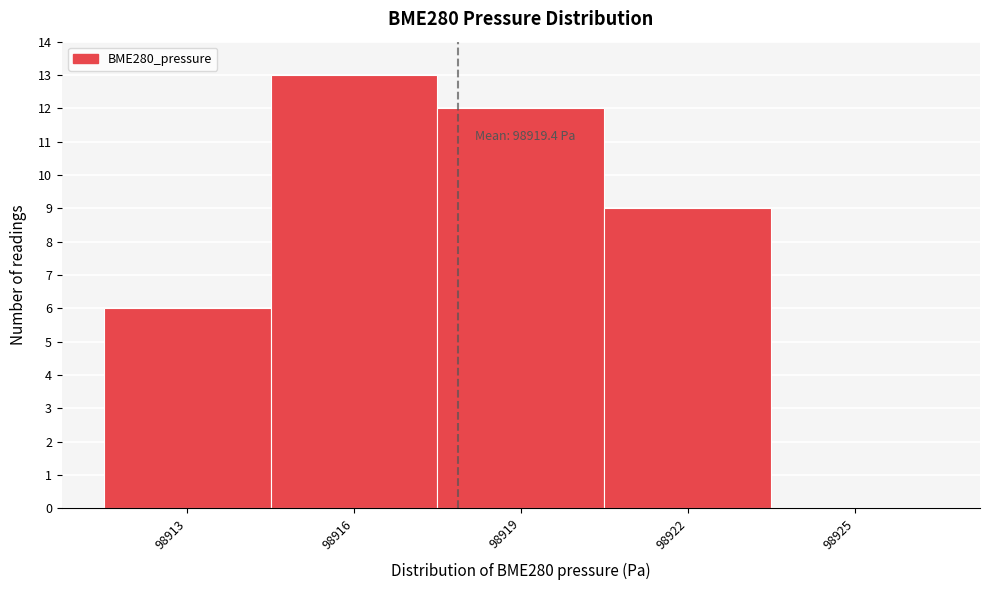

Reading right to left, transcribe all the data shown in this chart.

98925=0	98922=9	98919=12	98916=13	98913=6